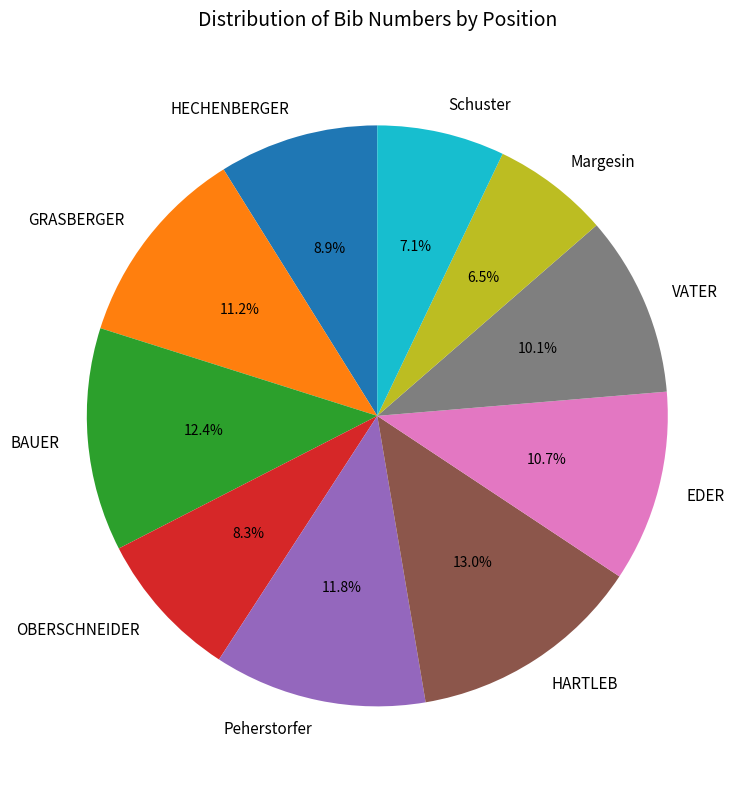

The Schuster slice represents 17% of the pie. True or false?

False